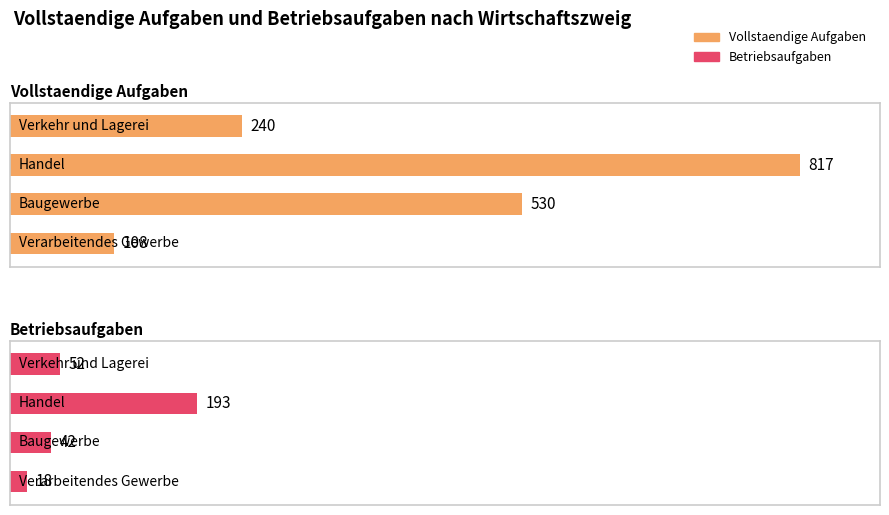

Rank the series by their average value, from highest to lowest.

Vollstaendige Aufgaben, Betriebsaufgaben